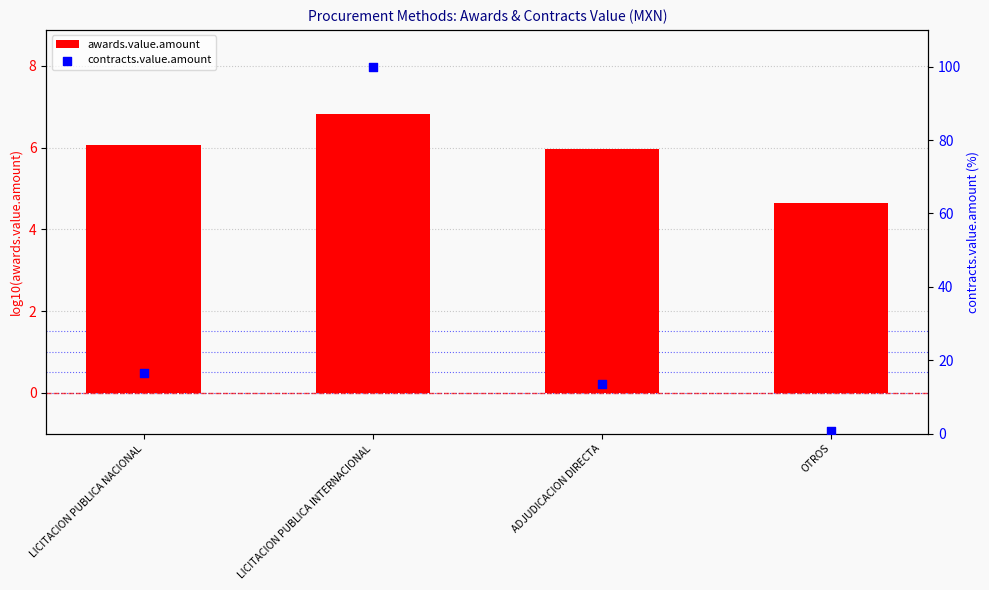

Is the value of contracts.value.amount at OTROS greater than the value of awards.value.amount at LICITACION PUBLICA NACIONAL?

No